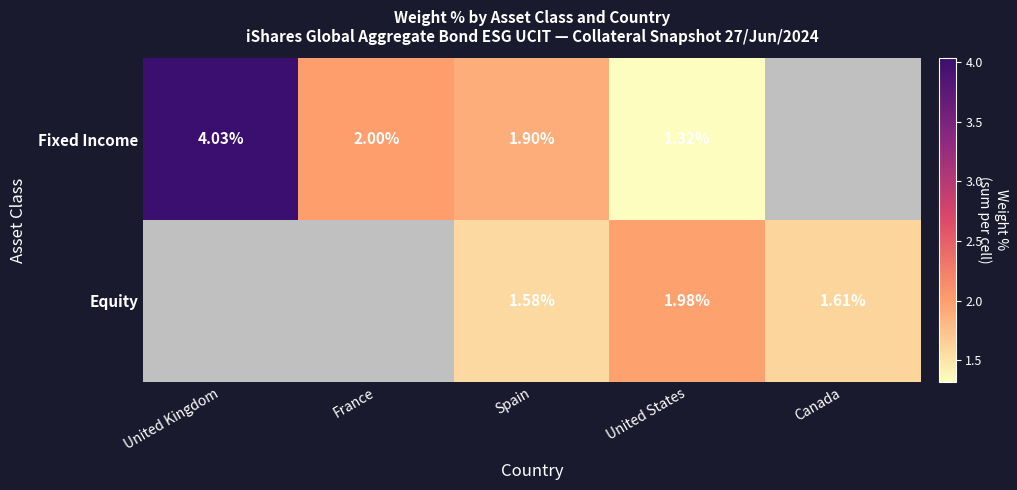

What is the minimum value for Fixed Income?

1.3